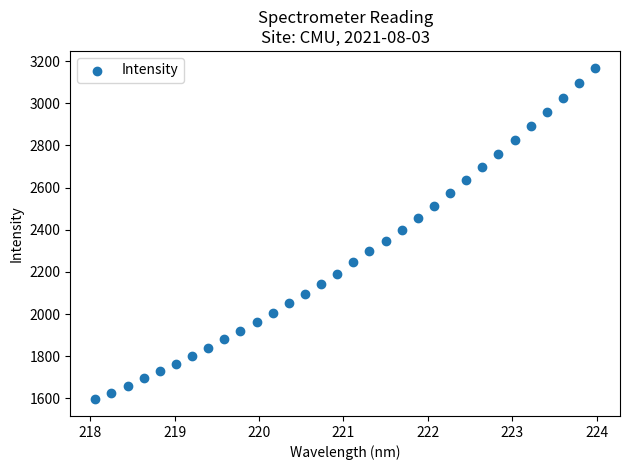

What is the range of Y values (max minus min)?

1573.9